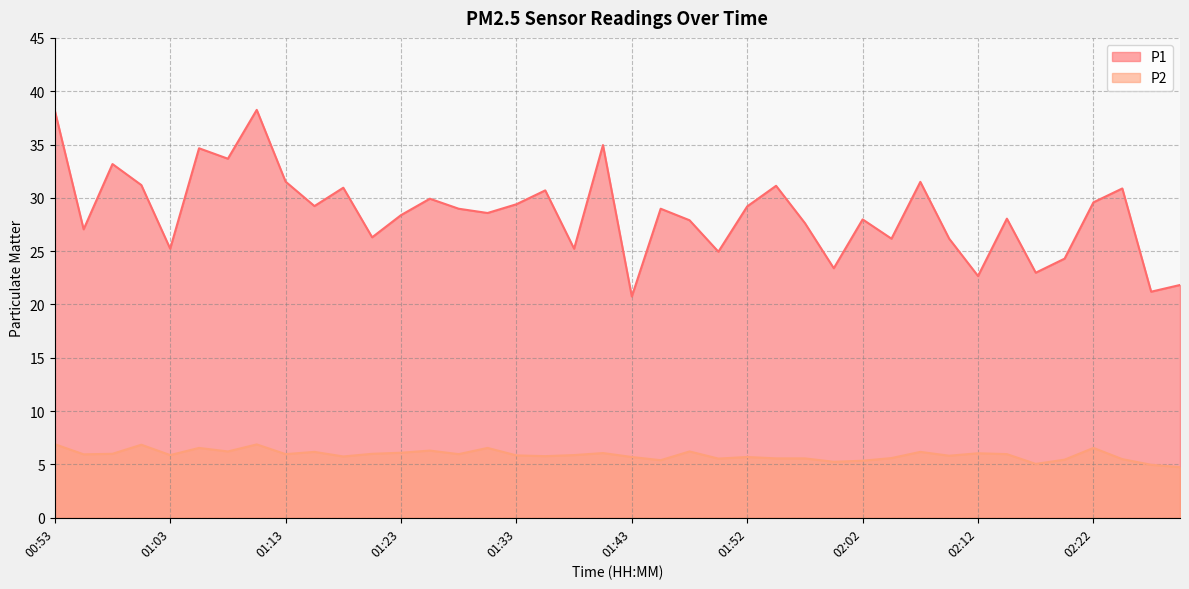

How many interior local peaks does the P2 series have?

12